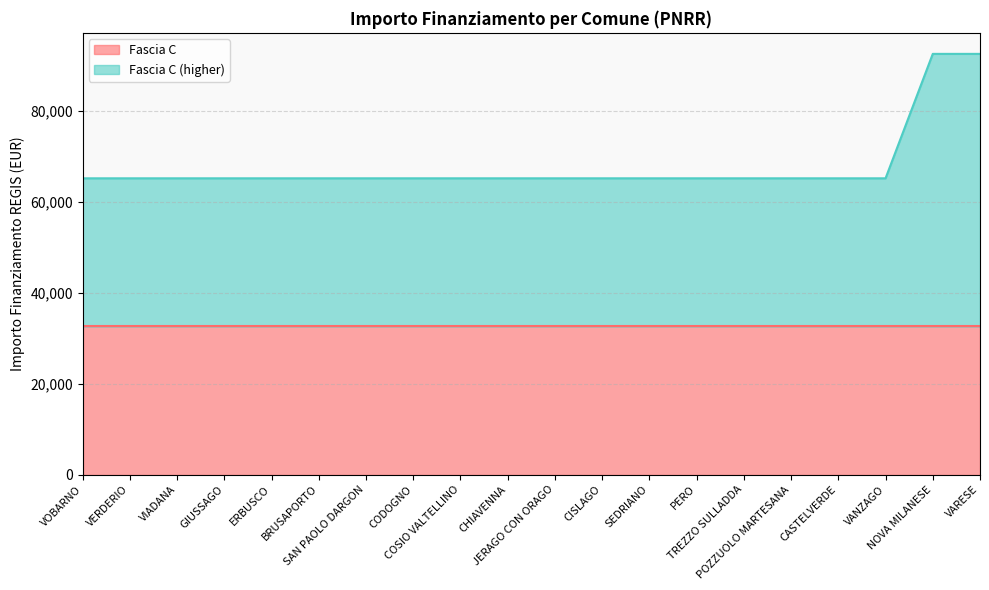

Reading left to right, list all the values displayed in this chart.

VOBARNO=65178	VERDERIO=65178	VIADANA=65178	GIUSSAGO=65178	ERBUSCO=65178	BRUSAPORTO=65178	SAN PAOLO DARGON=65178	CODOGNO=65178	COSIO VALTELLINO=65178	CHIAVENNA=65178	JERAGO CON ORAGO=65178	CISLAGO=65178	SEDRIANO=65178	PERO=65178	TREZZO SULLADDA=65178	POZZUOLO MARTESANA=65178	CASTELVERDE=65178	VANZAGO=65178	NOVA MILANESE=92555	VARESE=92555